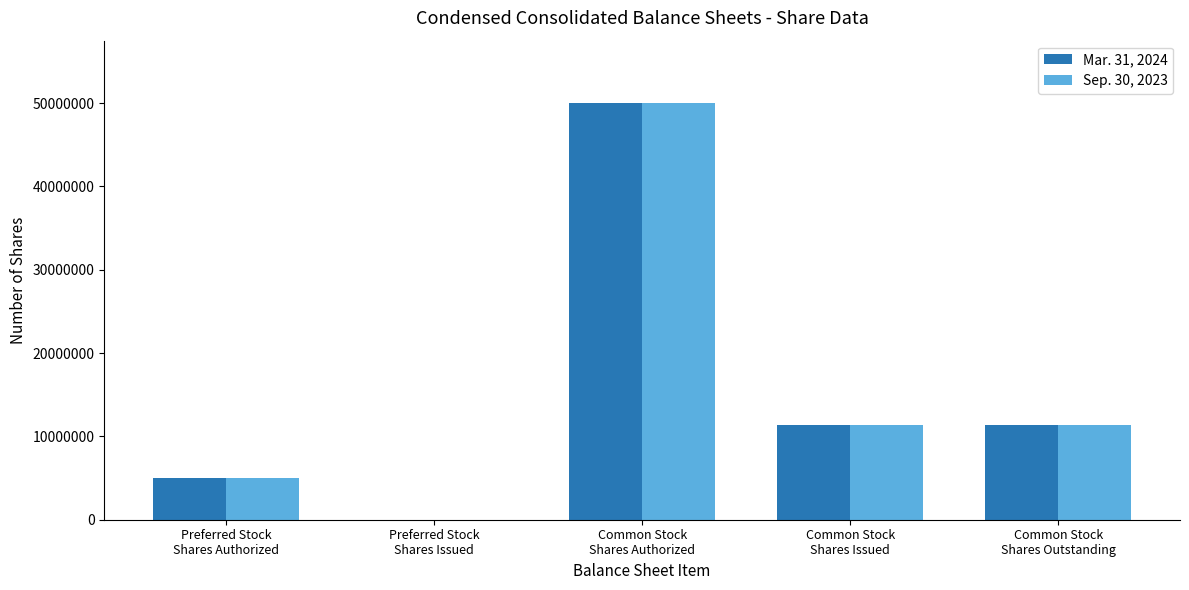

How many data points does each series have?

5